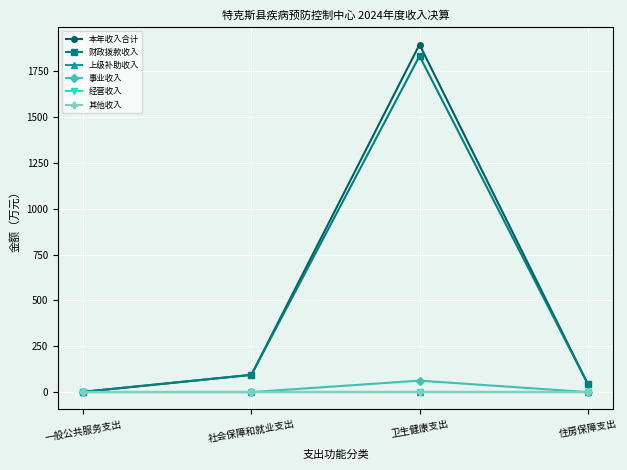

List the series in order of their peak value, lowest first.

上级补助收入, 经营收入, 其他收入, 事业收入, 财政拨款收入, 本年收入合计